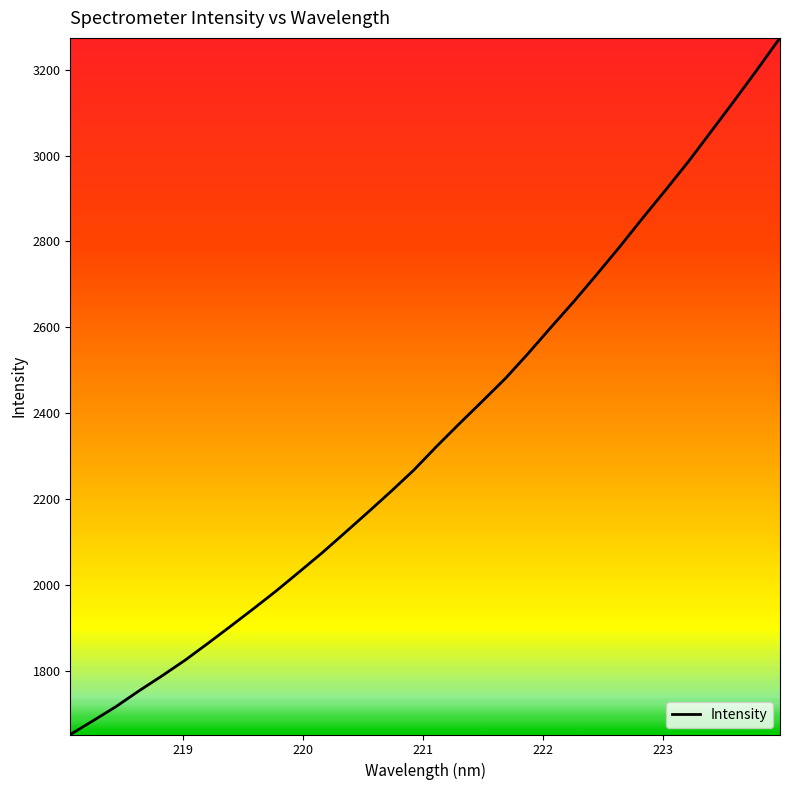

What is the greatest value displayed?

3274.3